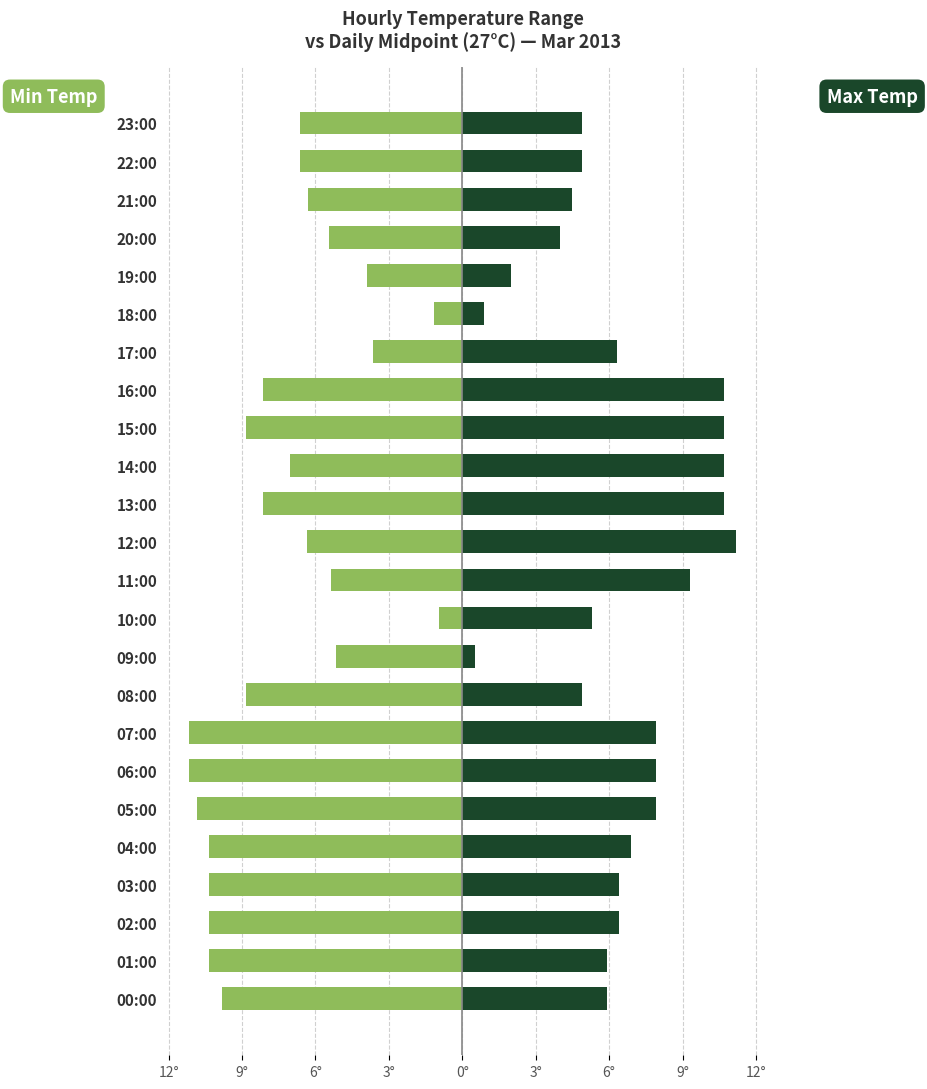

How many bars are there in total?

48